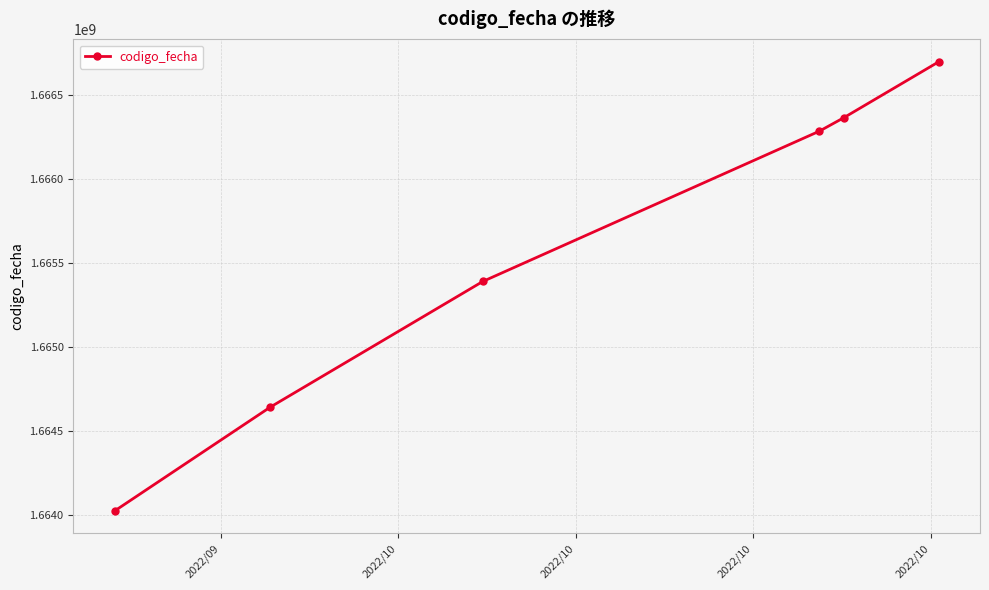

What is the minimum value shown in the chart?

1664025873